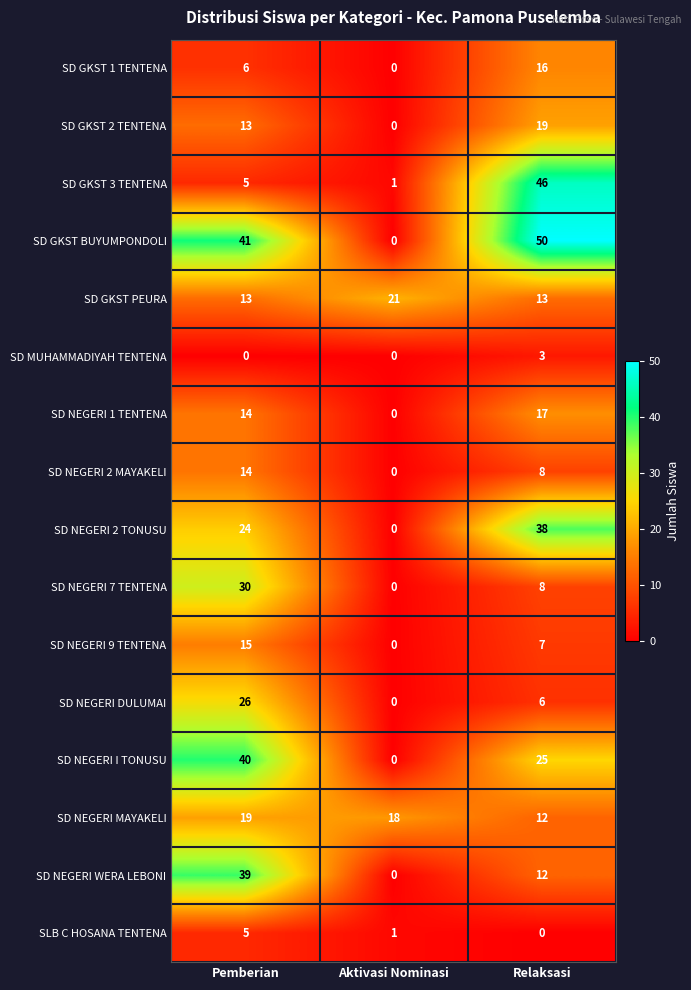

Is it true that SD NEGERI 1 TENTENA equals 11 at Relaksasi?

False